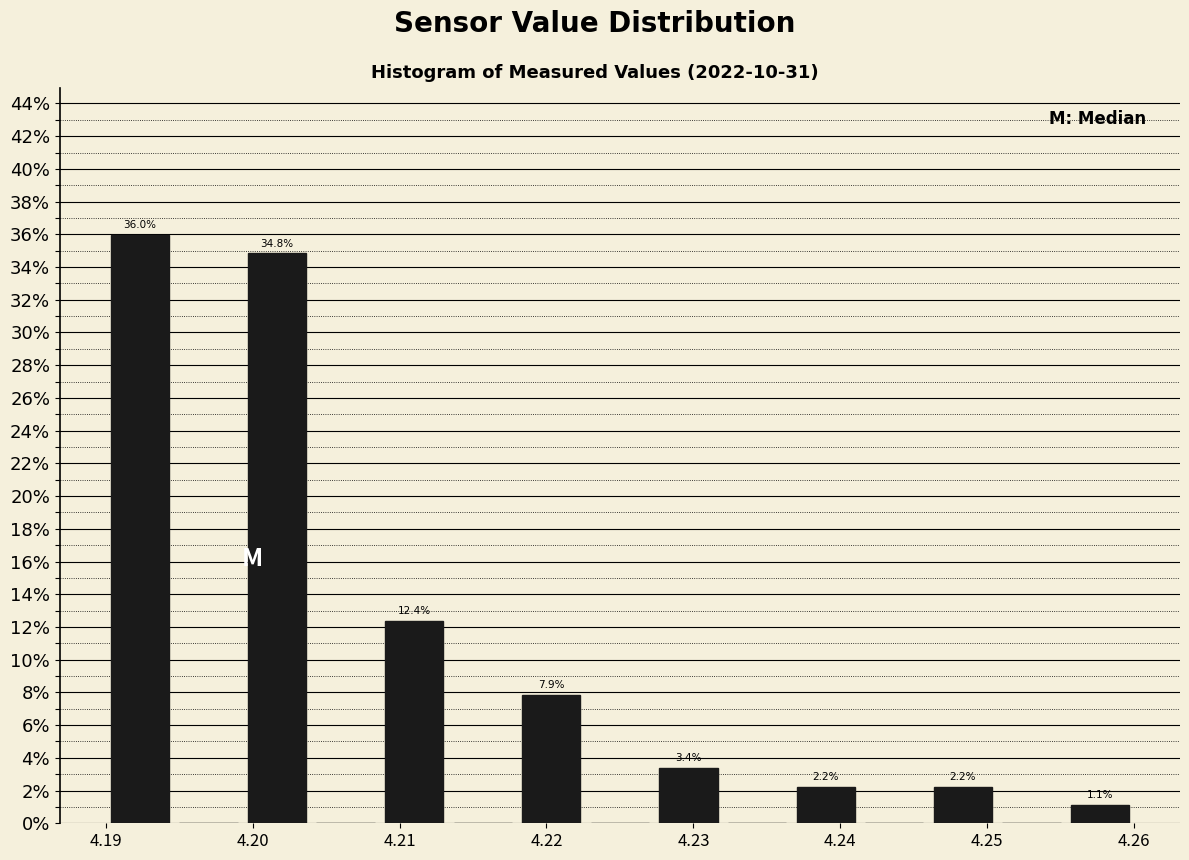

Which range on the x-axis has the tallest bar?

4.190 to 4.195